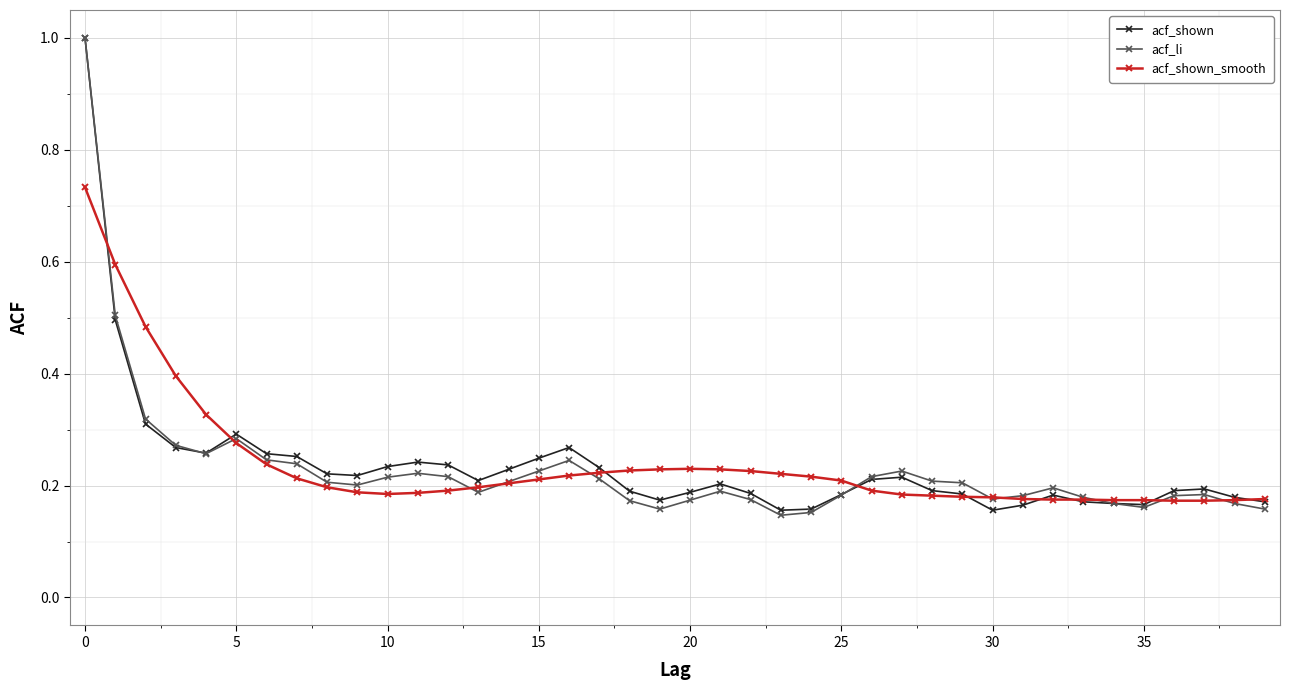

What is the greatest value displayed?

1.0